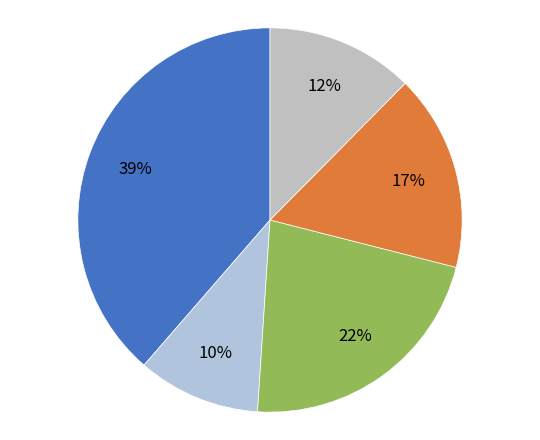

Count the number of slices in the pie.

5